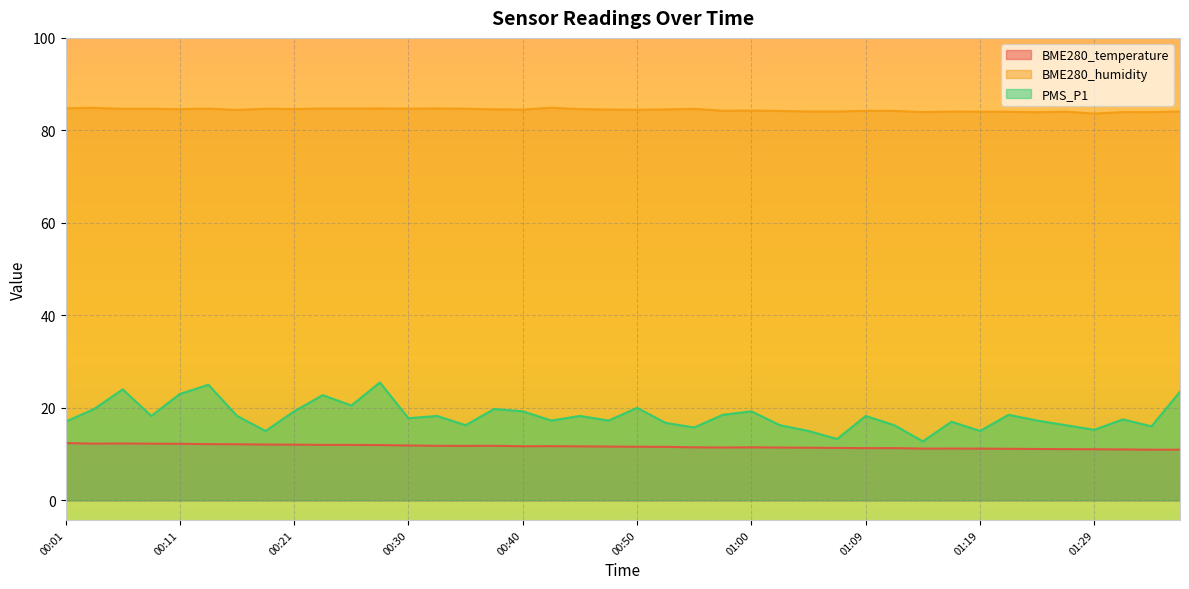

Count the number of data series in this chart.

3